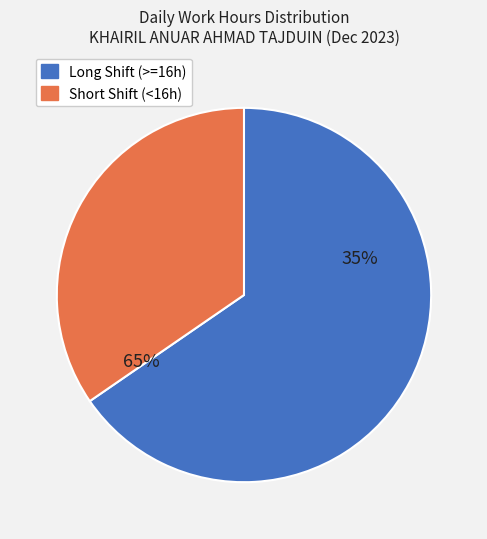

Is 2-Sat the majority of the pie?

No